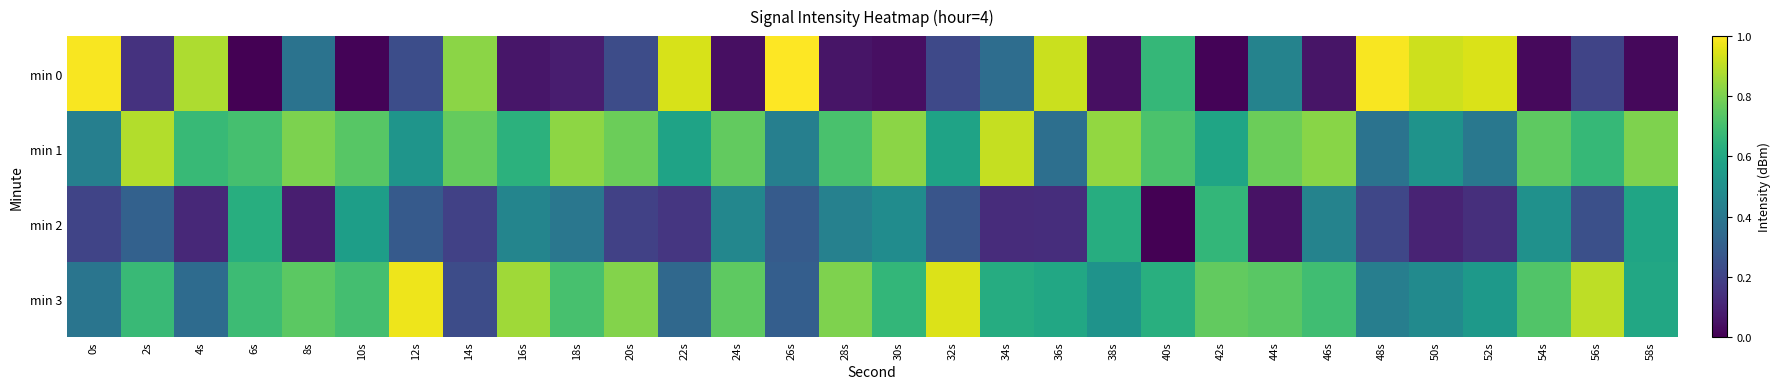

Which series has the largest range (max minus min)?

min 0